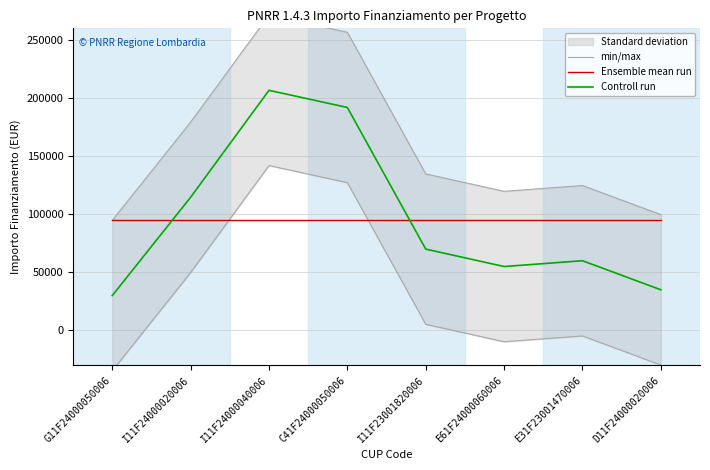

How many times do Controll run and Ensemble mean run cross each other?

2